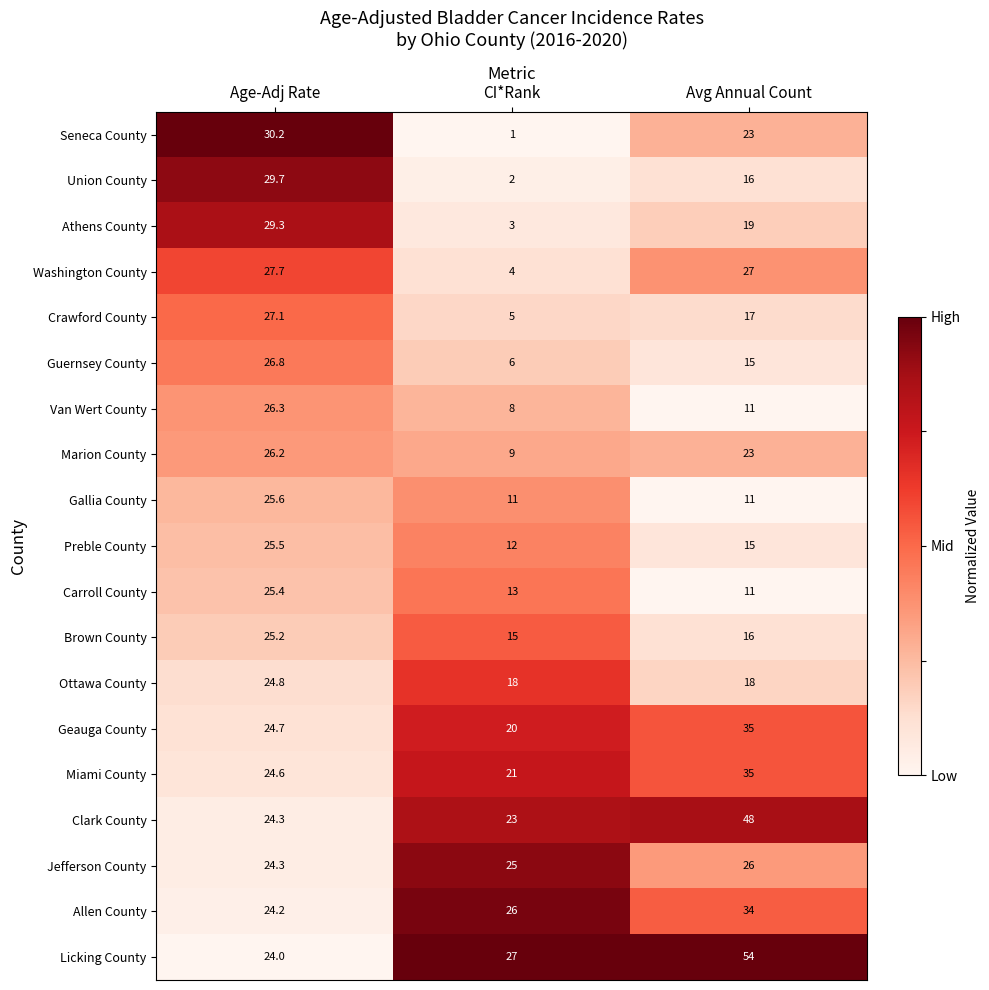

Which category has the lowest value in the Marion County series?

CI*Rank